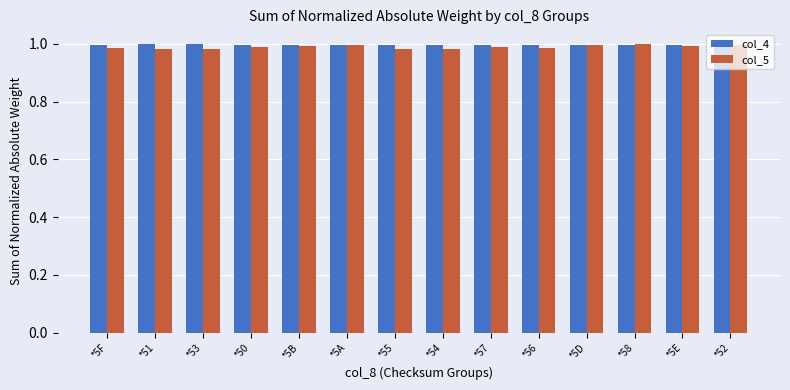

Which series has the largest range (max minus min)?

col_5